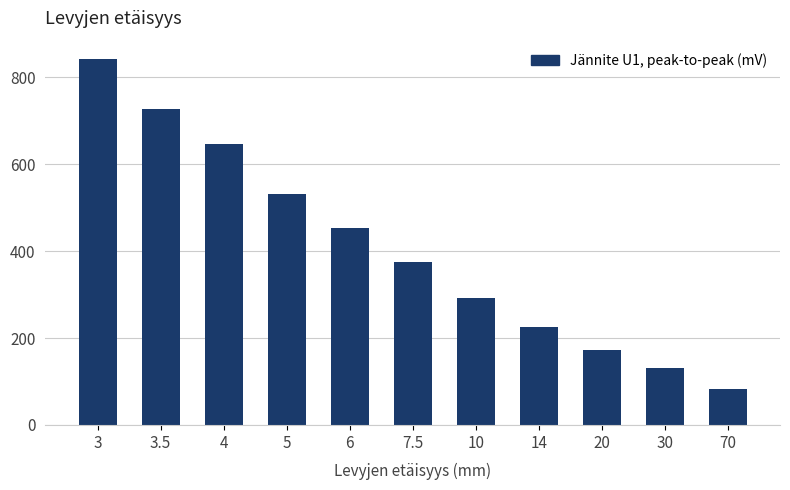

Reading left to right, transcribe all the data shown in this chart.

842	728	646	532	454	375	293	226	173	132	82